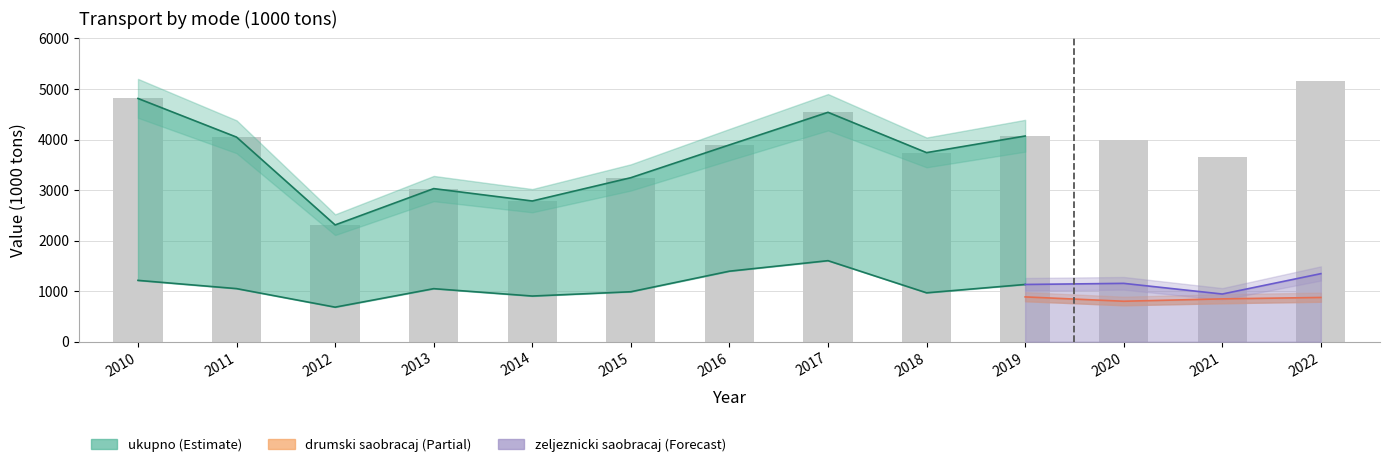

How many groups of bars are there?

13